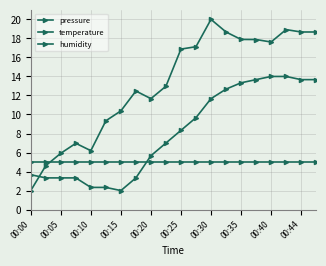

List the series in order of their peak value, lowest first.

humidity, temperature, pressure